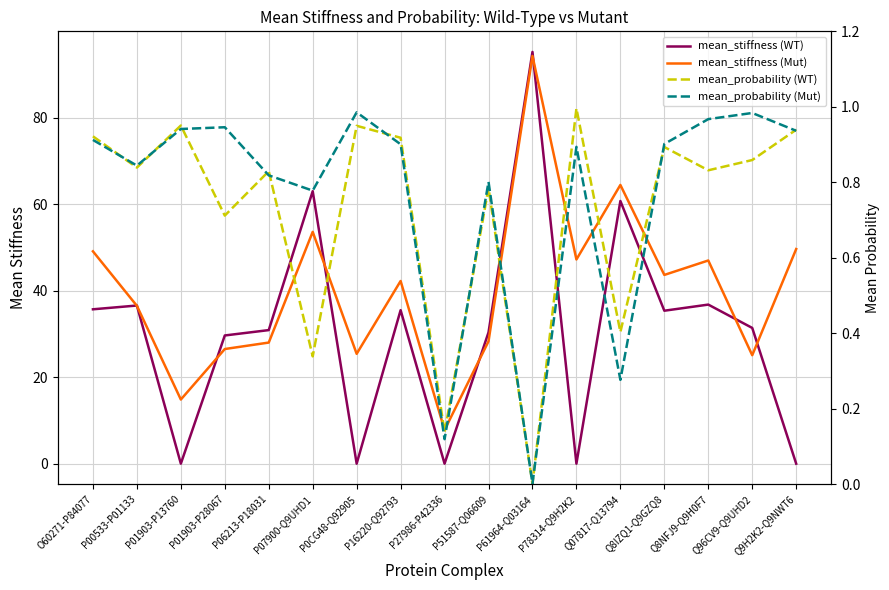

What is the sum of the mean_stiffness (WT) values at Q07817-Q13794 and P61964-Q03164?

155.9